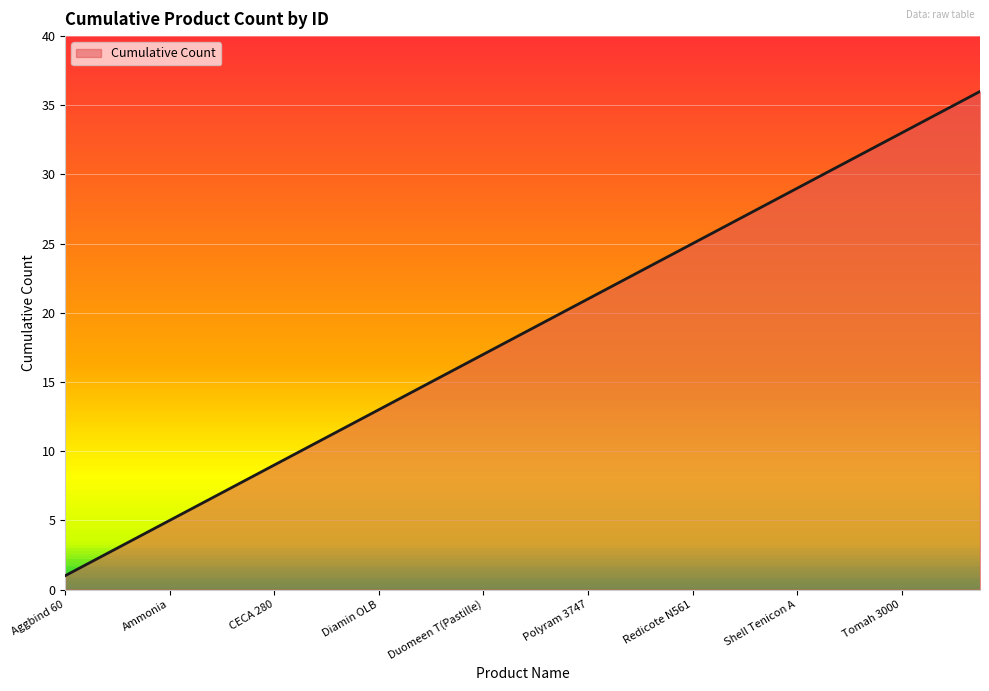

What is the maximum value shown in the chart?

36